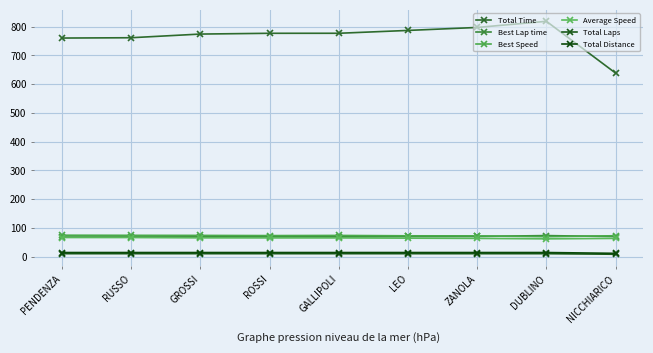

How many lines are shown in the chart?

6